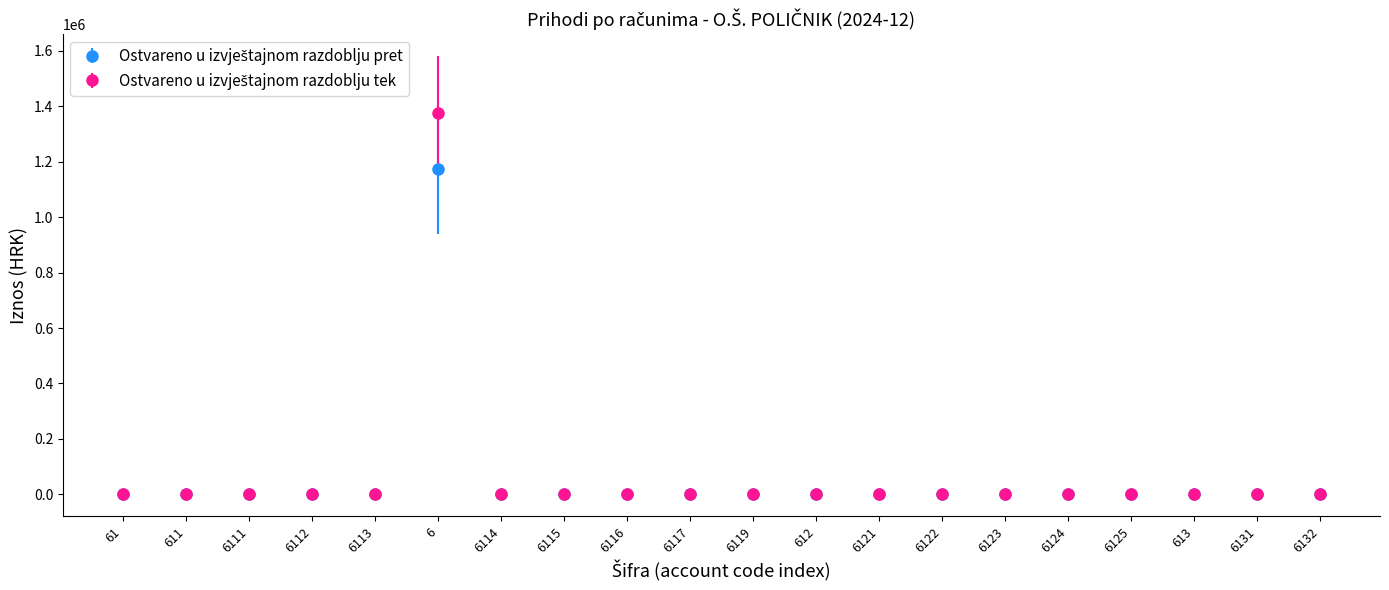

What is the total value across all series at 6?

2547365.0